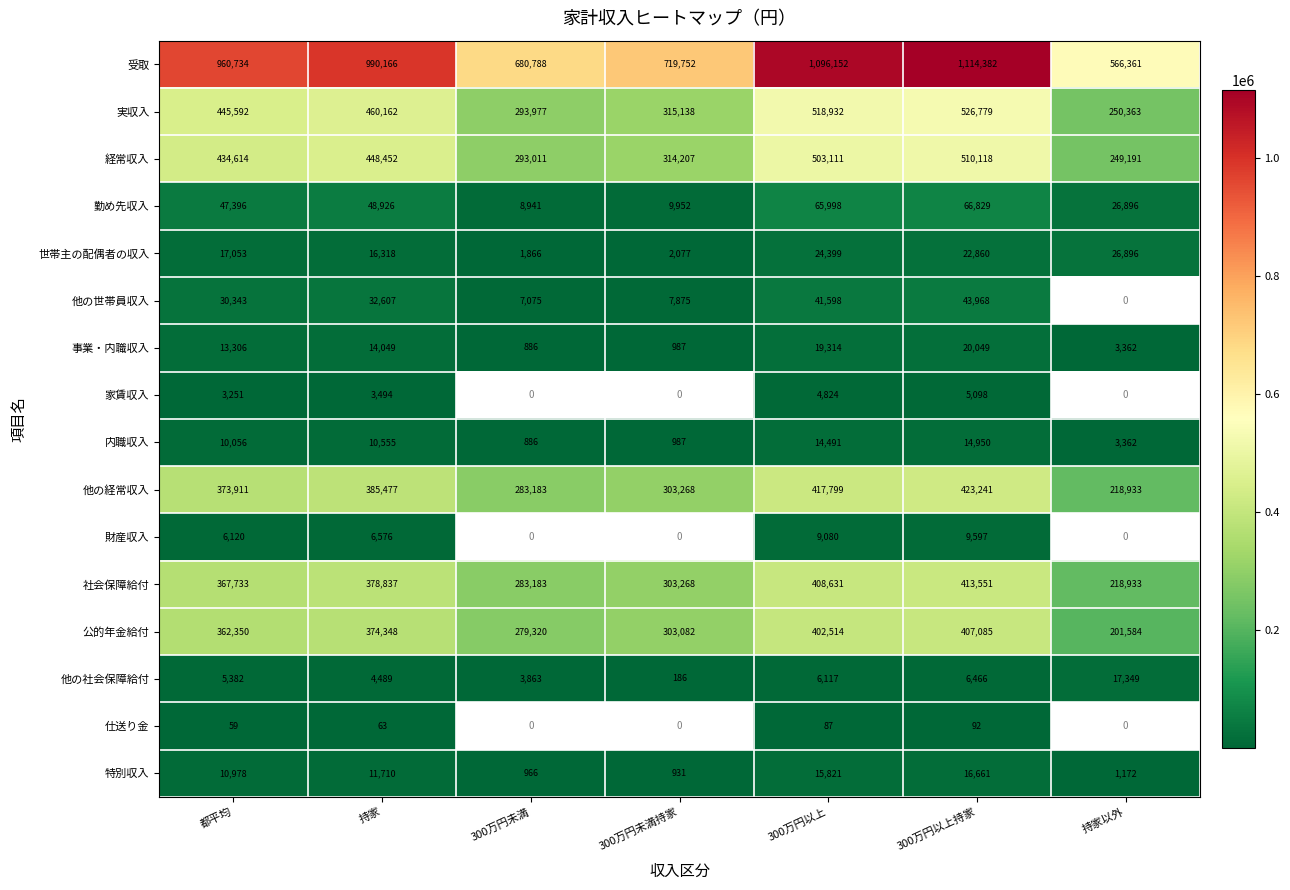

What is the average value of the 経常収入 series?

393243